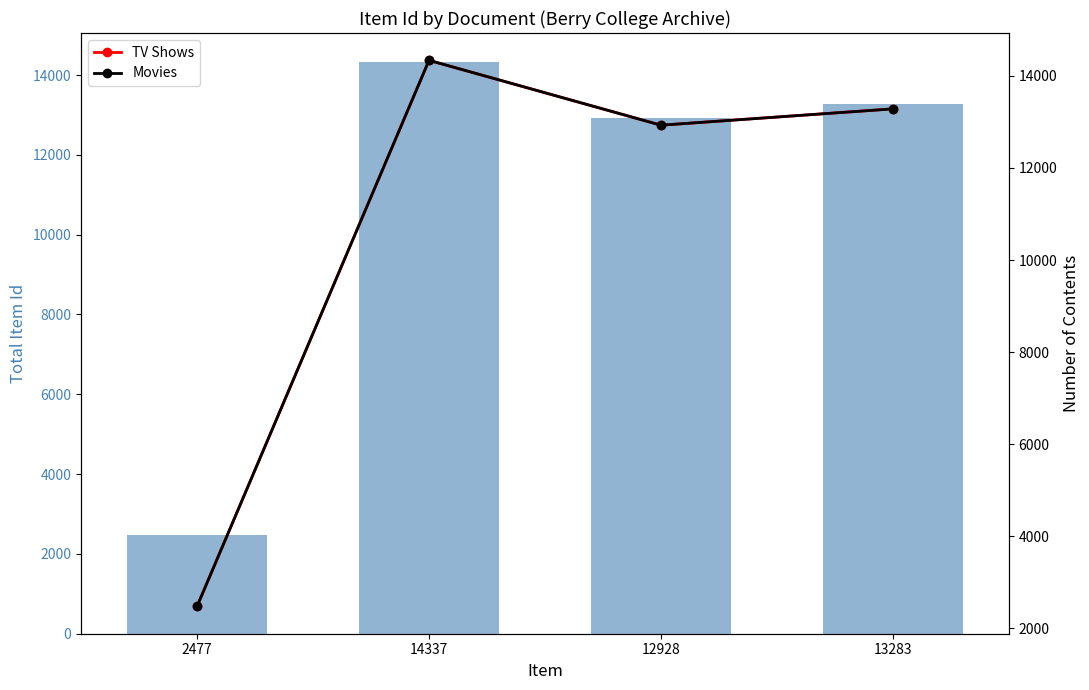

List the series in order of their peak value, lowest first.

Item Id (bar), TV Shows, Movies